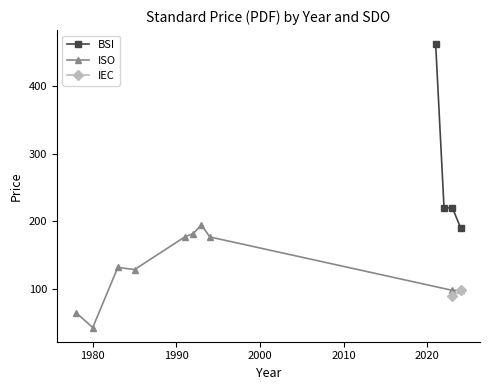

True or false: BSI has more than 1 points higher than both neighbors.

False